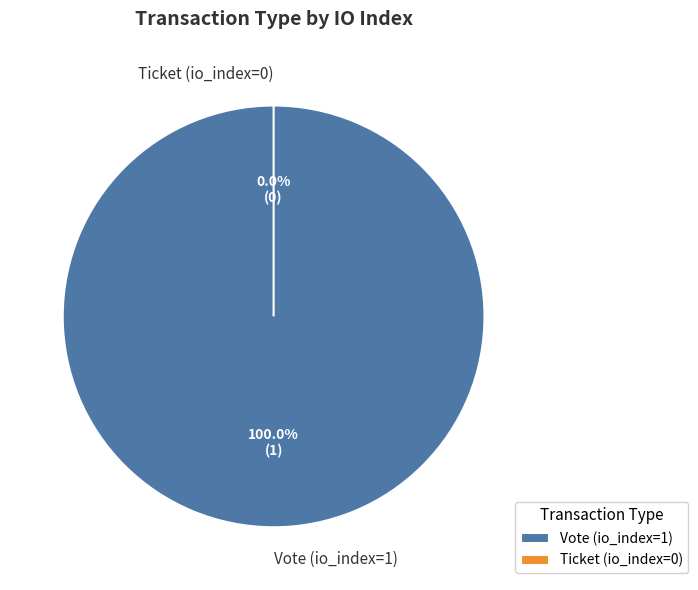

What is the majority slice?

Vote (io_index=1)